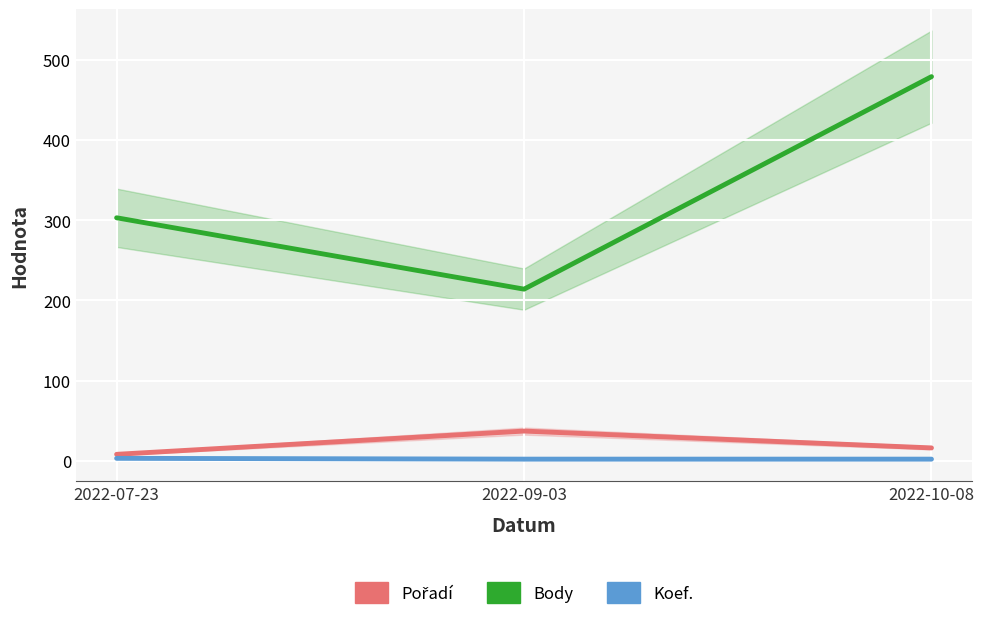

What is the value of the Koef. point at the 3rd from the left?

2